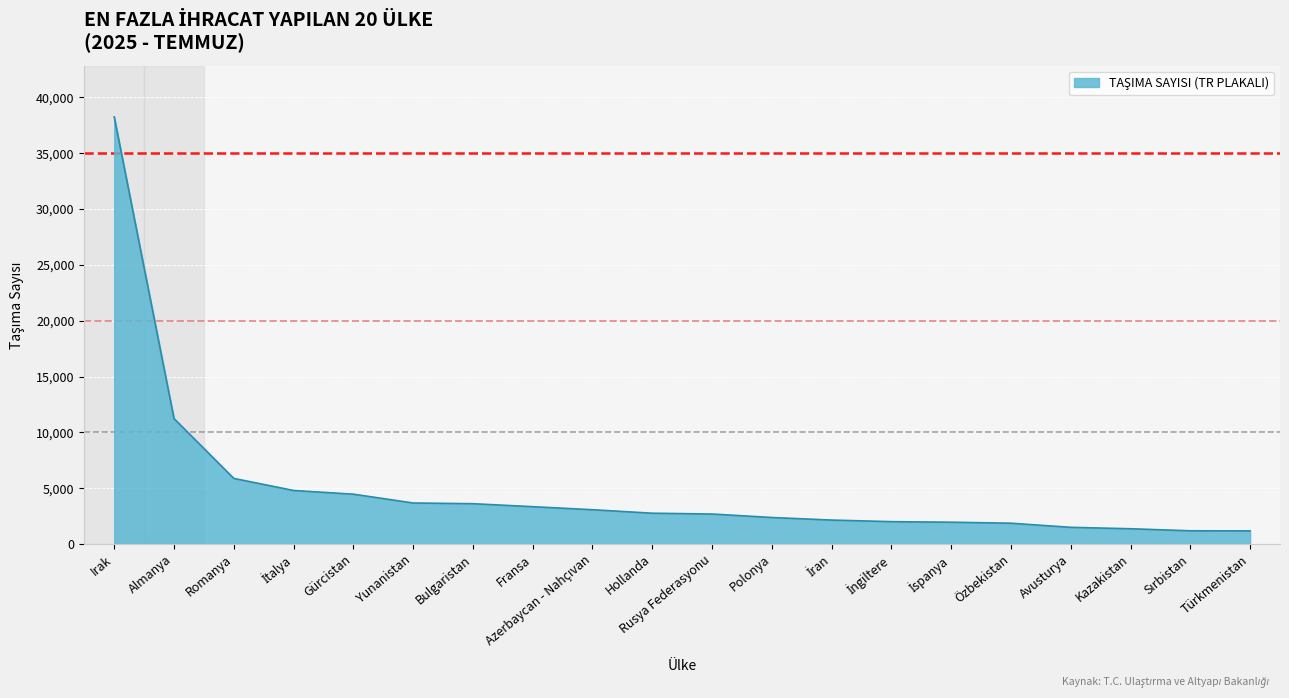

Read the value at Kazakistan.

1363